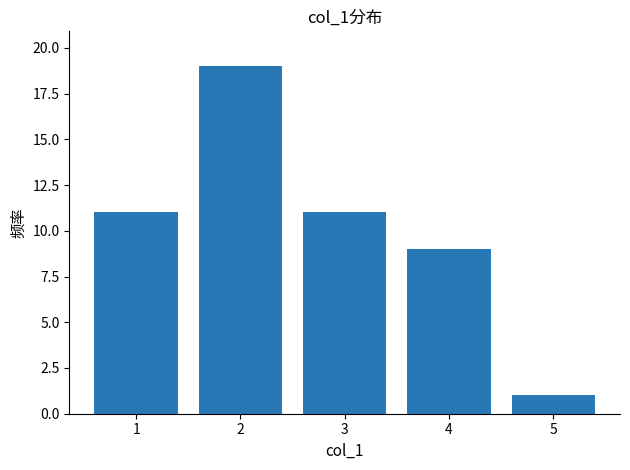

What is the approximate value at 4?

9